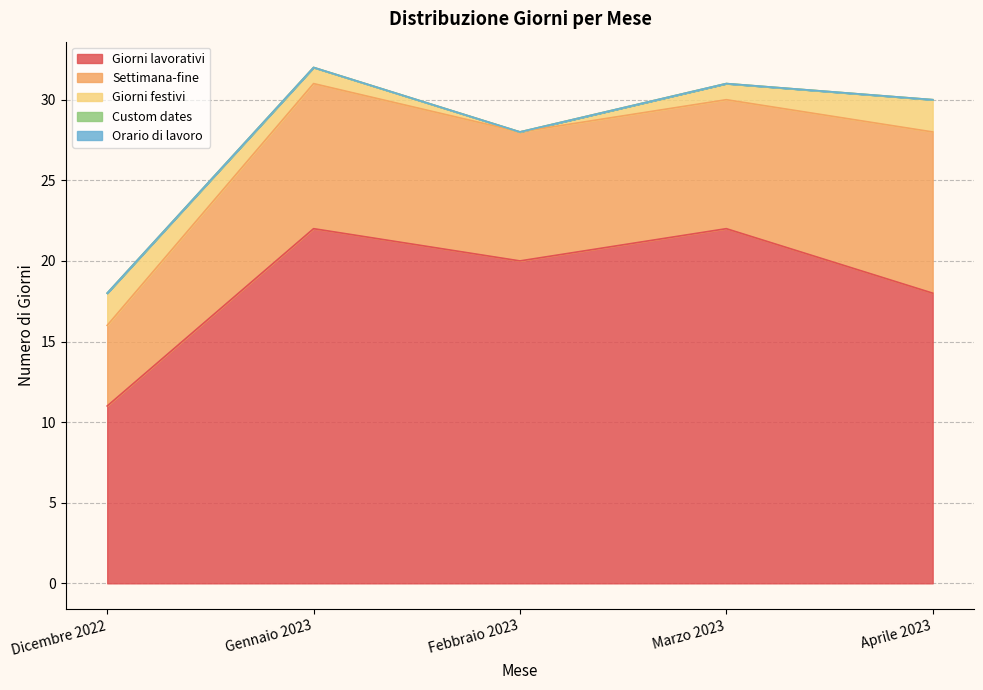

Which category has the lowest value in the Custom dates series?

Dicembre 2022